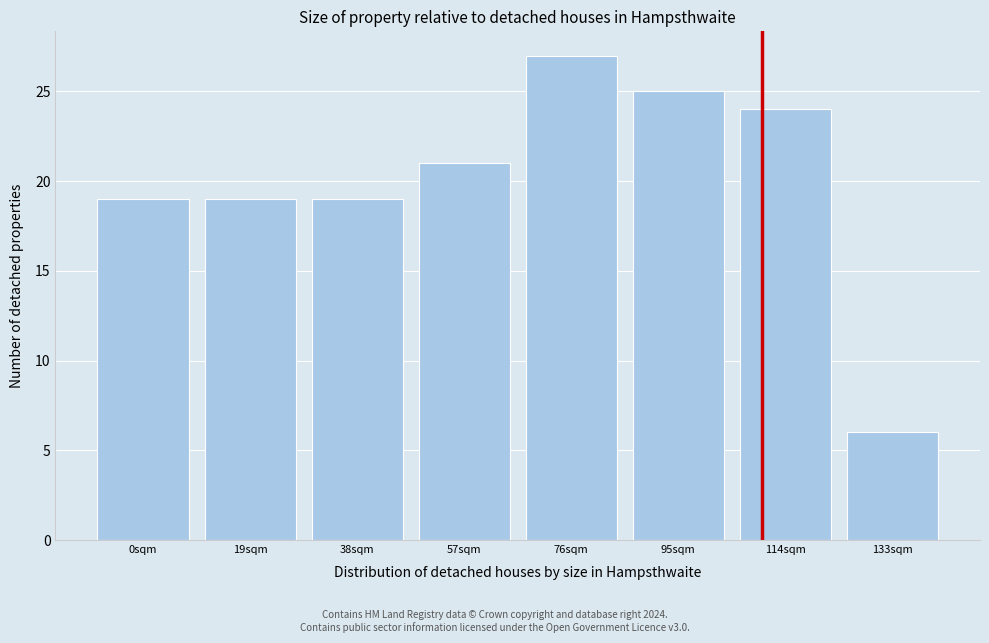

Reading left to right, extract all data points from this chart.

0sqm=19	19sqm=19	38sqm=19	57sqm=21	76sqm=27	95sqm=25	114sqm=24	133sqm=6